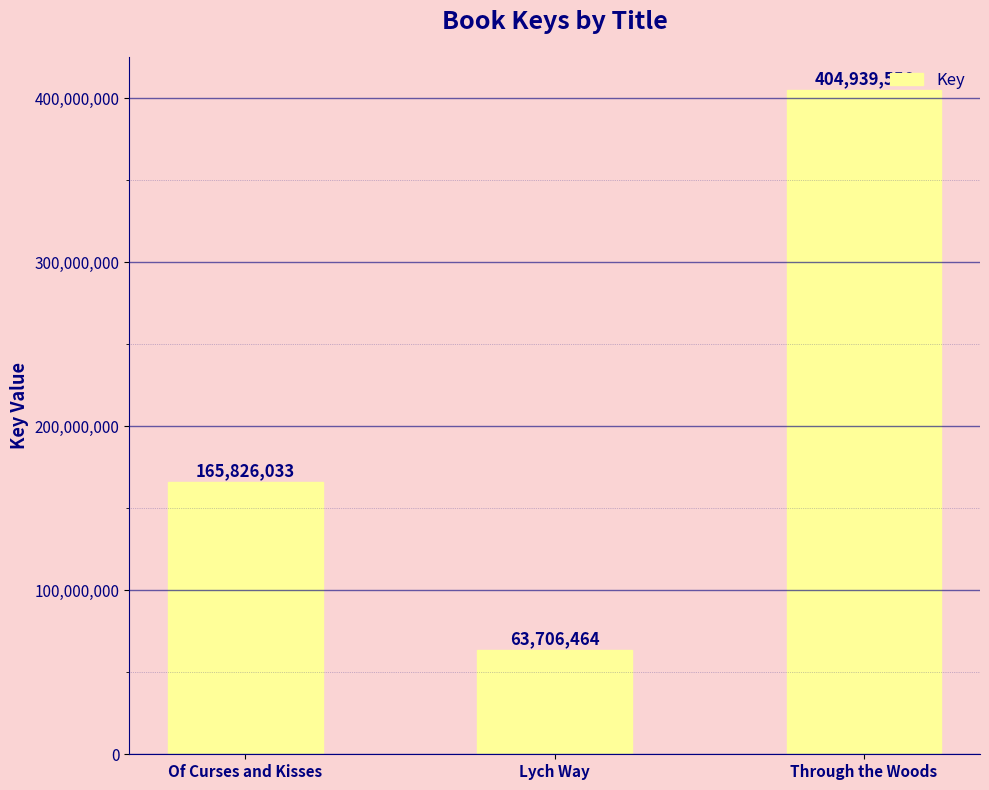

Between Through the Woods and Of Curses and Kisses, which is larger?

Through the Woods